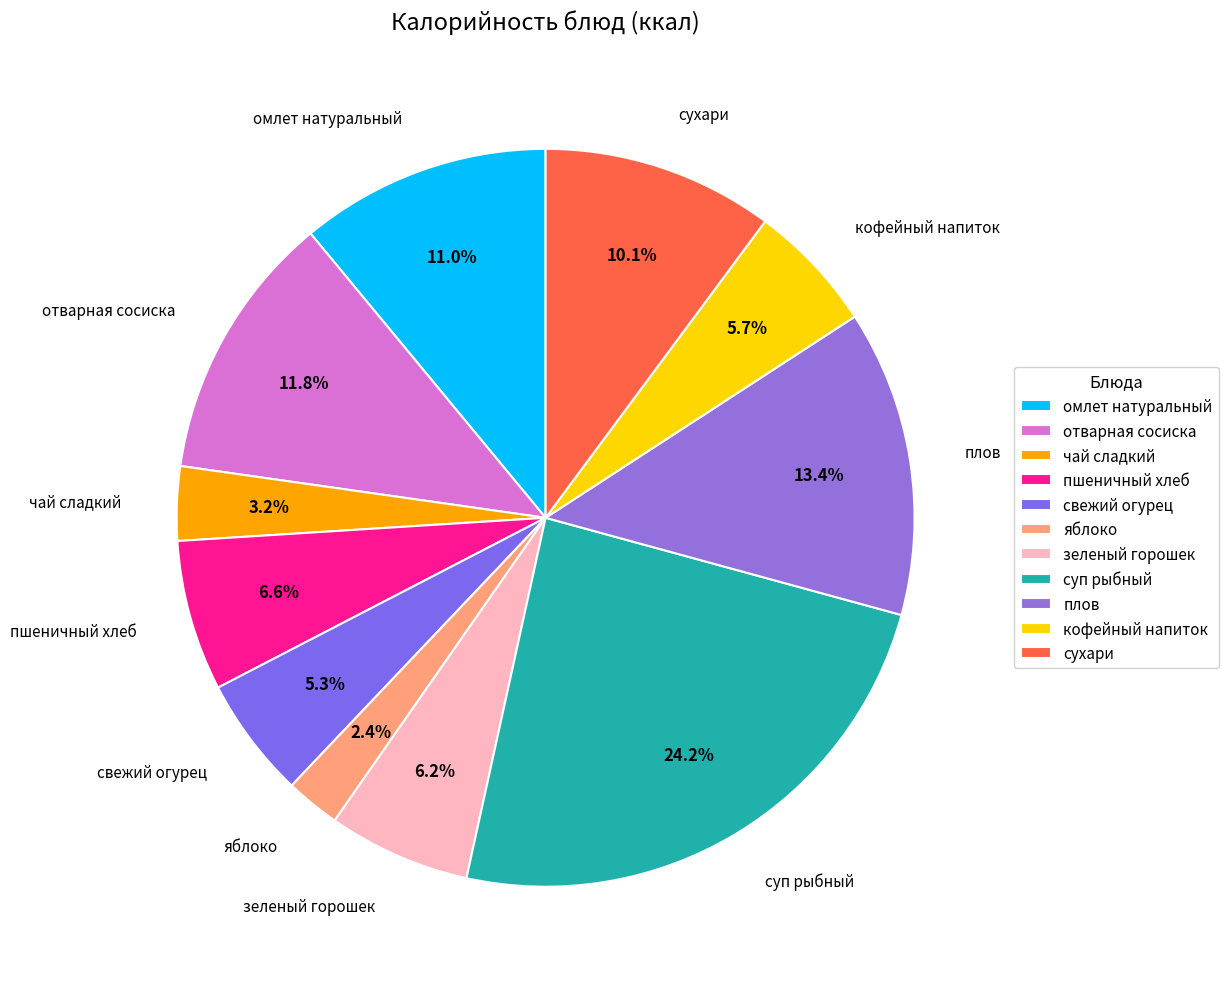

To the nearest percent, what percentage of the pie is суп рыбный?

24%